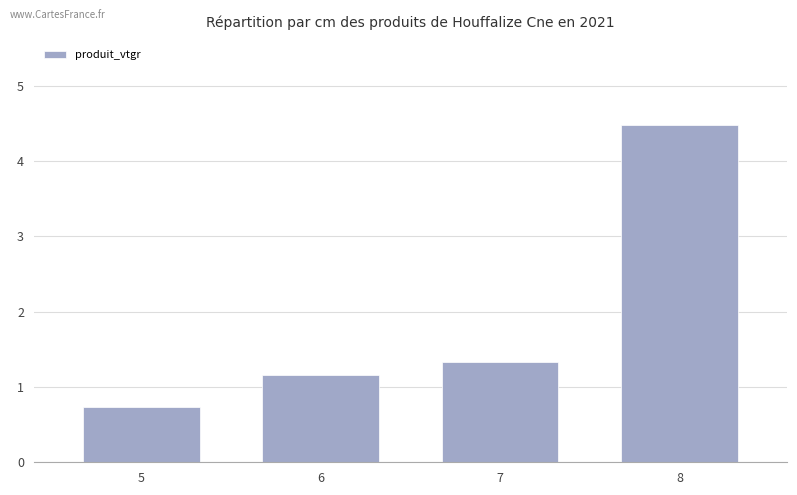

Which label corresponds to the smallest value in the chart?

5